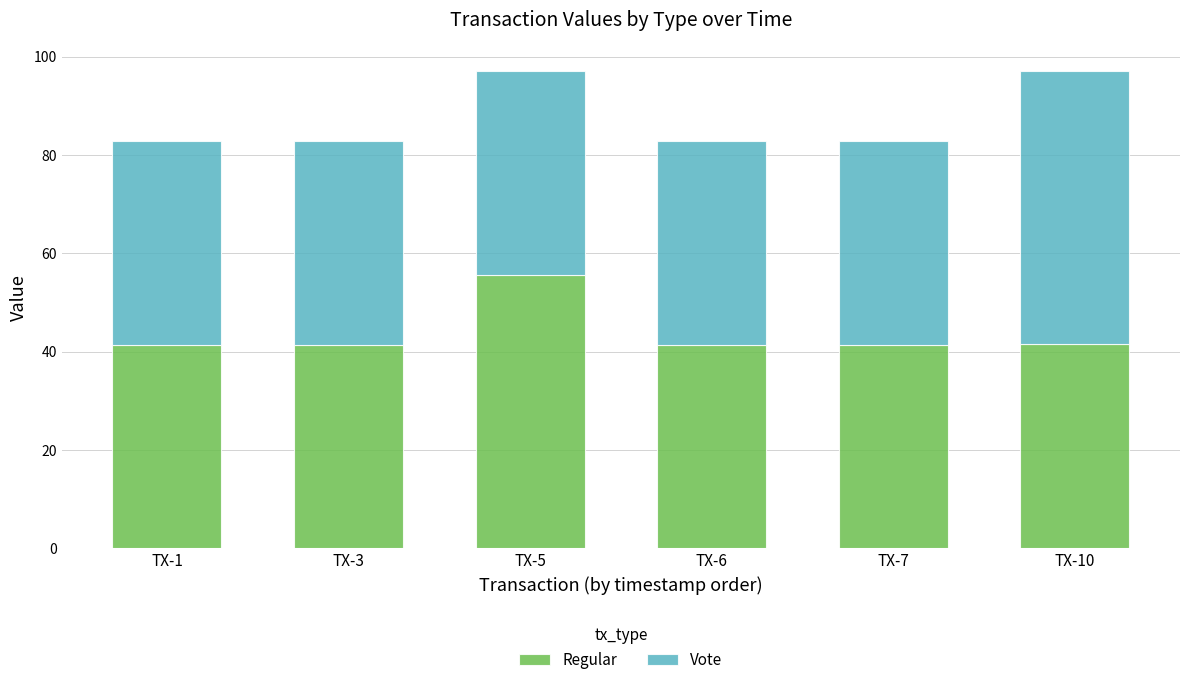

True or false: Regular has a value of 55.7 at TX-5.

True